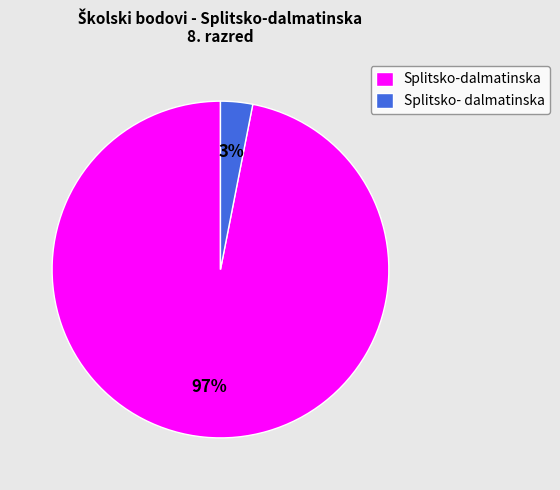

To the nearest percent, what portion does Splitsko-dalmatinska represent?

97%